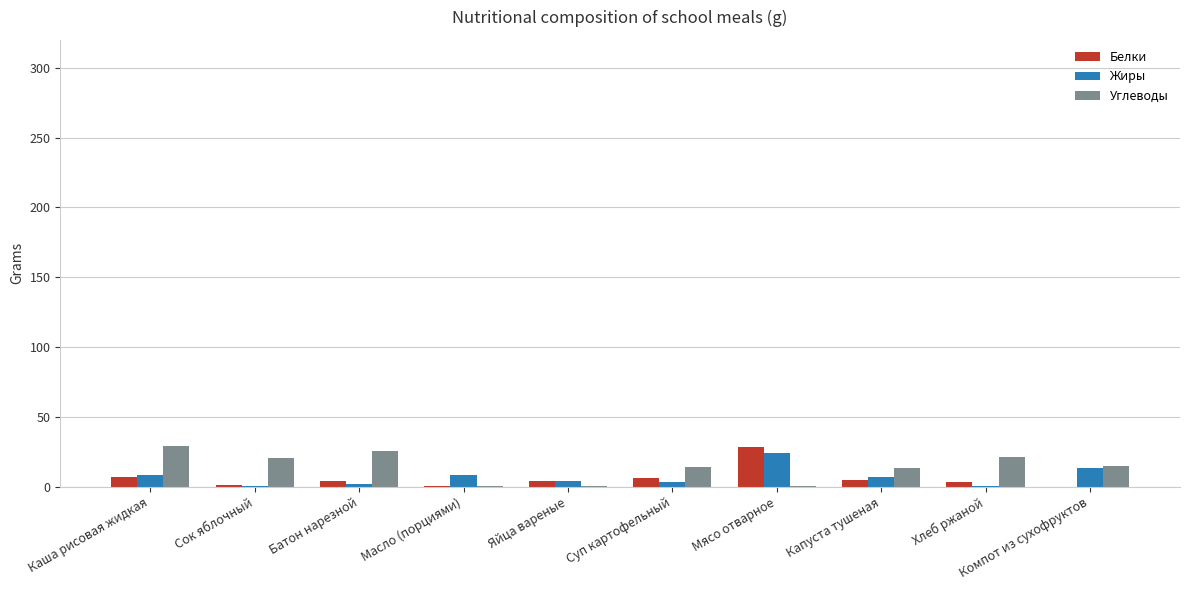

What is the maximum value for Углеводы?

28.9